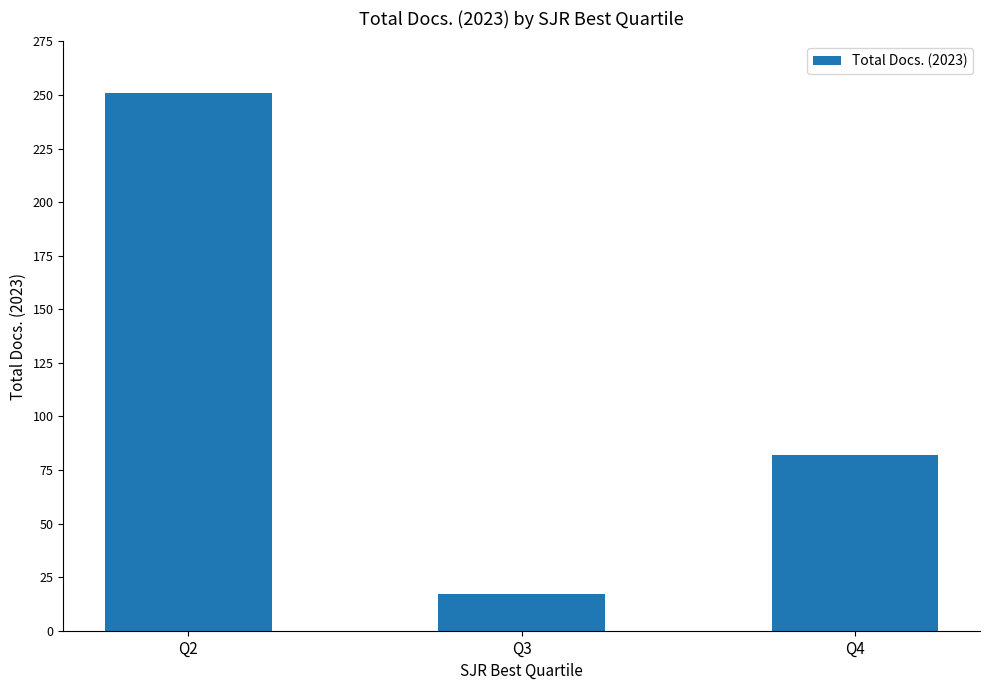

How many values are between 17 and 251?

3